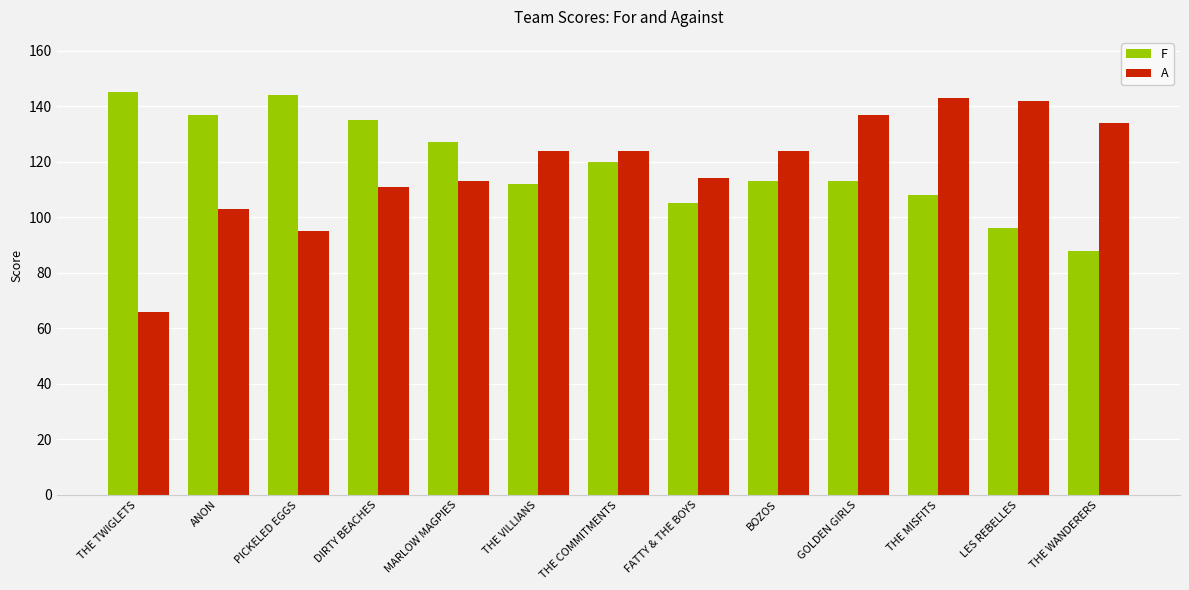

Reading left to right, extract all data points from this chart.

F: THE TWIGLETS=145	ANON=137	PICKELED EGGS=144	DIRTY BEACHES=135	MARLOW MAGPIES=127	THE VILLIANS=112	THE COMMITMENTS=120	FATTY & THE BOYS=105	BOZOS=113	GOLDEN GIRLS=113	THE MISFITS=108	LES REBELLES=96	THE WANDERERS=88
A: THE TWIGLETS=66	ANON=103	PICKELED EGGS=95	DIRTY BEACHES=111	MARLOW MAGPIES=113	THE VILLIANS=124	THE COMMITMENTS=124	FATTY & THE BOYS=114	BOZOS=124	GOLDEN GIRLS=137	THE MISFITS=143	LES REBELLES=142	THE WANDERERS=134